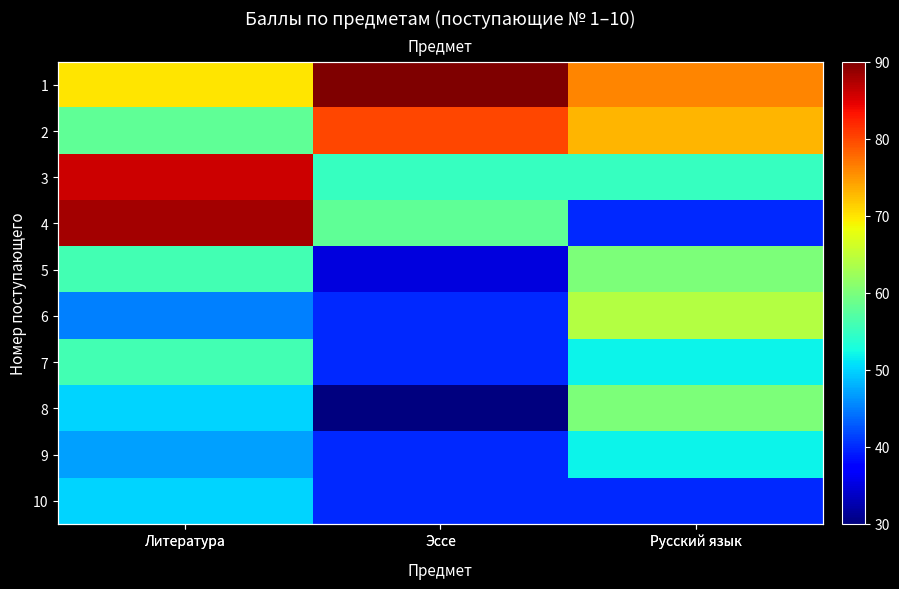

Where is 6 nearest to the value 52?

Литература